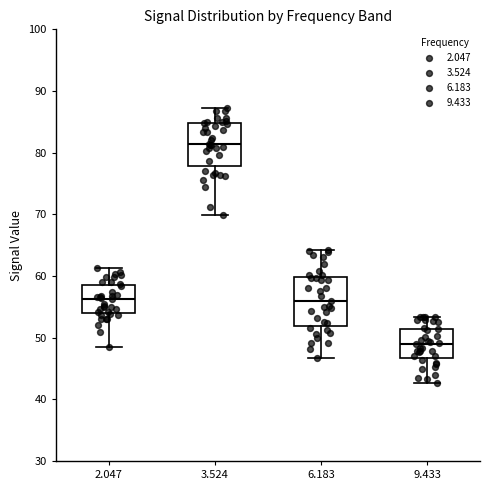

Where is the lower edge of the box at x = 3.524 on the y-axis? The values are not printed on the chart, so give them approximately, as read against the axis.

78